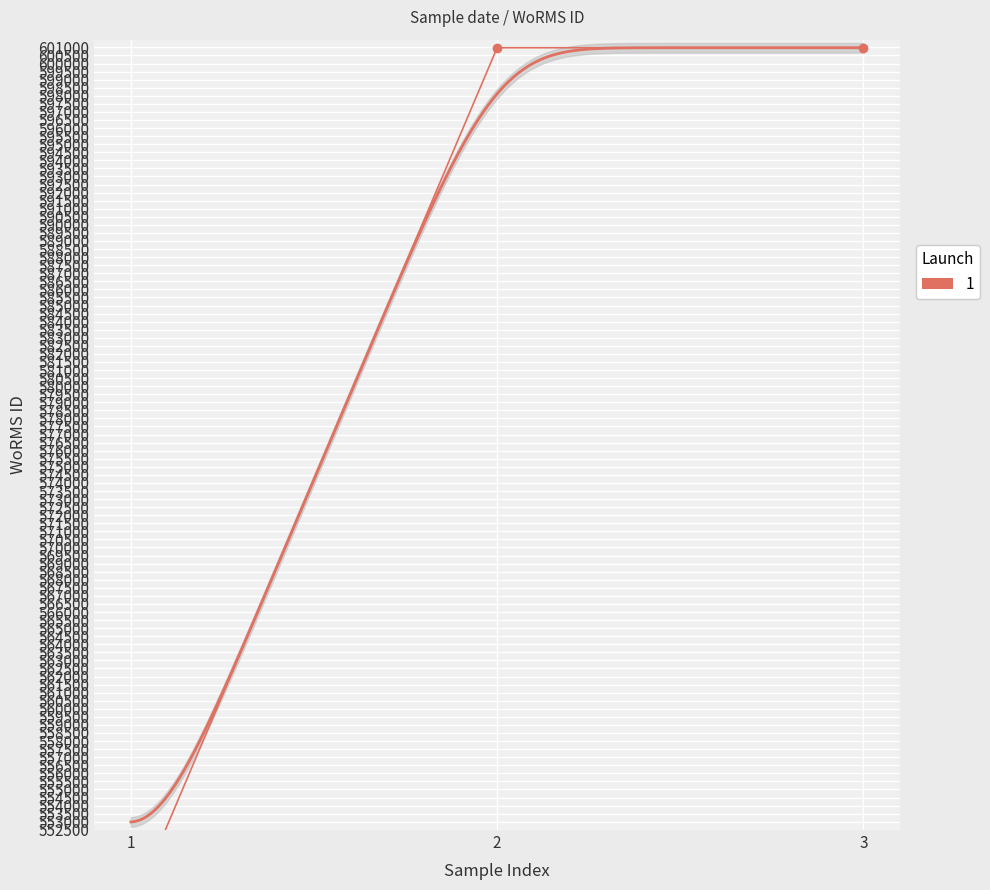

What is the sum of all values?

1749407